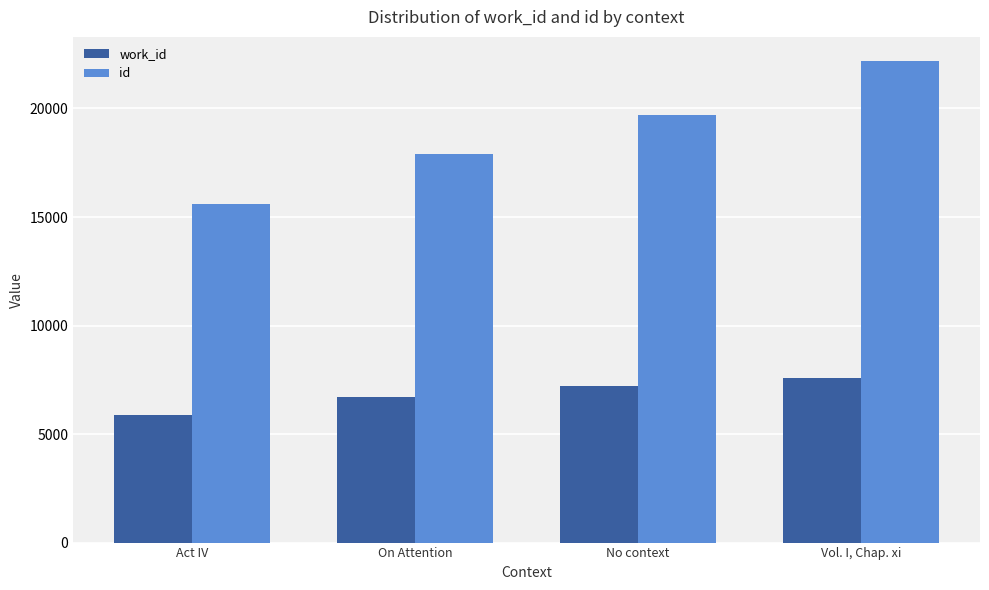

Reading right to left, what are all the values shown in this chart?

work_id: 7591	7215	6729	5866
id: 22189	19687	17906	15600